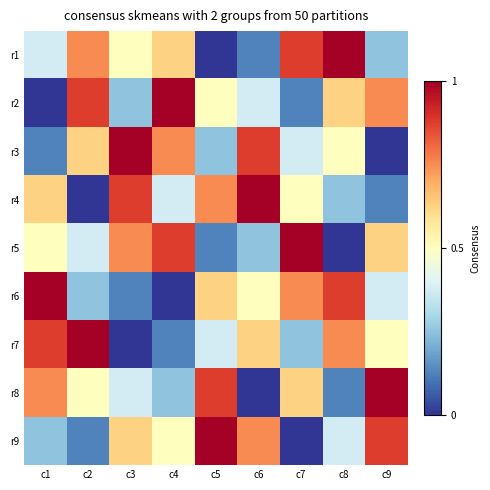

Rank the series by their maximum value, from highest to lowest.

r1, r2, r3, r4, r5, r6, r7, r8, r9